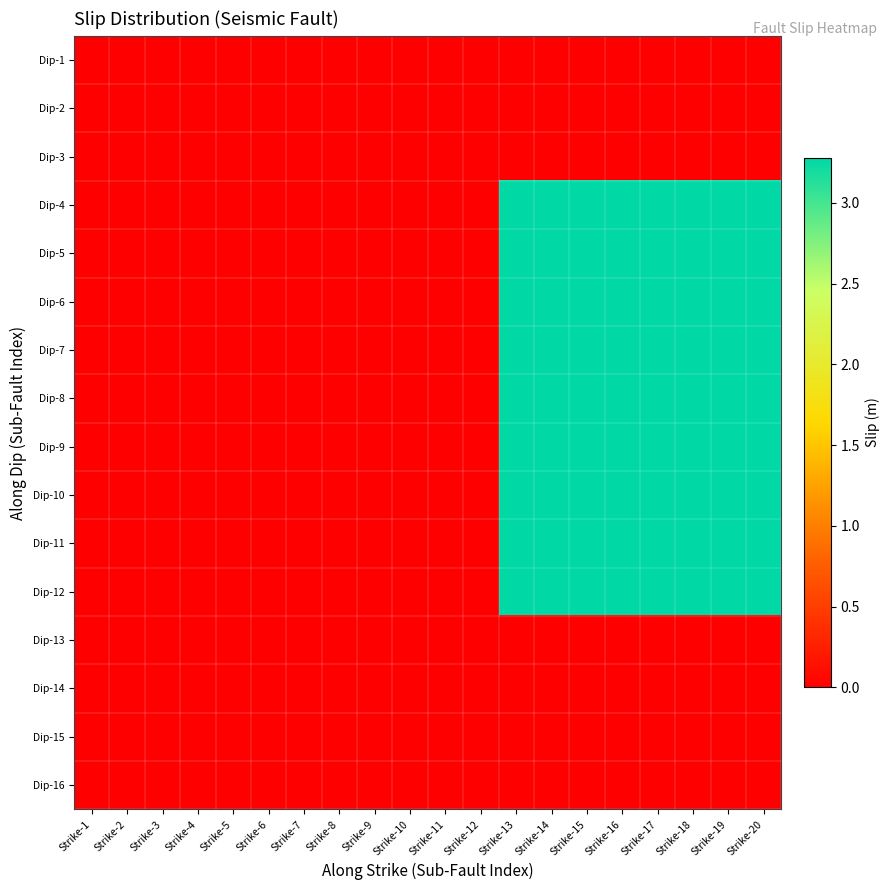

Reading left to right, what are all the values shown in this chart?

Dip-1: Strike-1=0.0	Strike-2=0.0	Strike-3=0.0	Strike-4=0.0	Strike-5=0.0	Strike-6=0.0	Strike-7=0.0	Strike-8=0.0	Strike-9=0.0	Strike-10=0.0	Strike-11=0.0	Strike-12=0.0	Strike-13=0.0	Strike-14=0.0	Strike-15=0.0	Strike-16=0.0	Strike-17=0.0	Strike-18=0.0	Strike-19=0.0	Strike-20=0.0
Dip-2: Strike-1=0.0	Strike-2=0.0	Strike-3=0.0	Strike-4=0.0	Strike-5=0.0	Strike-6=0.0	Strike-7=0.0	Strike-8=0.0	Strike-9=0.0	Strike-10=0.0	Strike-11=0.0	Strike-12=0.0	Strike-13=0.0	Strike-14=0.0	Strike-15=0.0	Strike-16=0.0	Strike-17=0.0	Strike-18=0.0	Strike-19=0.0	Strike-20=0.0
Dip-3: Strike-1=0.0	Strike-2=0.0	Strike-3=0.0	Strike-4=0.0	Strike-5=0.0	Strike-6=0.0	Strike-7=0.0	Strike-8=0.0	Strike-9=0.0	Strike-10=0.0	Strike-11=0.0	Strike-12=0.0	Strike-13=0.0	Strike-14=0.0	Strike-15=0.0	Strike-16=0.0	Strike-17=0.0	Strike-18=0.0	Strike-19=0.0	Strike-20=0.0
Dip-4: Strike-1=0.0	Strike-2=0.0	Strike-3=0.0	Strike-4=0.0	Strike-5=0.0	Strike-6=0.0	Strike-7=0.0	Strike-8=0.0	Strike-9=0.0	Strike-10=0.0	Strike-11=0.0	Strike-12=0.0	Strike-13=3.3	Strike-14=3.3	Strike-15=3.3	Strike-16=3.3	Strike-17=3.3	Strike-18=3.3	Strike-19=3.3	Strike-20=3.3
Dip-5: Strike-1=0.0	Strike-2=0.0	Strike-3=0.0	Strike-4=0.0	Strike-5=0.0	Strike-6=0.0	Strike-7=0.0	Strike-8=0.0	Strike-9=0.0	Strike-10=0.0	Strike-11=0.0	Strike-12=0.0	Strike-13=3.3	Strike-14=3.3	Strike-15=3.3	Strike-16=3.3	Strike-17=3.3	Strike-18=3.3	Strike-19=3.3	Strike-20=3.3
Dip-6: Strike-1=0.0	Strike-2=0.0	Strike-3=0.0	Strike-4=0.0	Strike-5=0.0	Strike-6=0.0	Strike-7=0.0	Strike-8=0.0	Strike-9=0.0	Strike-10=0.0	Strike-11=0.0	Strike-12=0.0	Strike-13=3.3	Strike-14=3.3	Strike-15=3.3	Strike-16=3.3	Strike-17=3.3	Strike-18=3.3	Strike-19=3.3	Strike-20=3.3
Dip-7: Strike-1=0.0	Strike-2=0.0	Strike-3=0.0	Strike-4=0.0	Strike-5=0.0	Strike-6=0.0	Strike-7=0.0	Strike-8=0.0	Strike-9=0.0	Strike-10=0.0	Strike-11=0.0	Strike-12=0.0	Strike-13=3.3	Strike-14=3.3	Strike-15=3.3	Strike-16=3.3	Strike-17=3.3	Strike-18=3.3	Strike-19=3.3	Strike-20=3.3
Dip-8: Strike-1=0.0	Strike-2=0.0	Strike-3=0.0	Strike-4=0.0	Strike-5=0.0	Strike-6=0.0	Strike-7=0.0	Strike-8=0.0	Strike-9=0.0	Strike-10=0.0	Strike-11=0.0	Strike-12=0.0	Strike-13=3.3	Strike-14=3.3	Strike-15=3.3	Strike-16=3.3	Strike-17=3.3	Strike-18=3.3	Strike-19=3.3	Strike-20=3.3
Dip-9: Strike-1=0.0	Strike-2=0.0	Strike-3=0.0	Strike-4=0.0	Strike-5=0.0	Strike-6=0.0	Strike-7=0.0	Strike-8=0.0	Strike-9=0.0	Strike-10=0.0	Strike-11=0.0	Strike-12=0.0	Strike-13=3.3	Strike-14=3.3	Strike-15=3.3	Strike-16=3.3	Strike-17=3.3	Strike-18=3.3	Strike-19=3.3	Strike-20=3.3
Dip-10: Strike-1=0.0	Strike-2=0.0	Strike-3=0.0	Strike-4=0.0	Strike-5=0.0	Strike-6=0.0	Strike-7=0.0	Strike-8=0.0	Strike-9=0.0	Strike-10=0.0	Strike-11=0.0	Strike-12=0.0	Strike-13=3.3	Strike-14=3.3	Strike-15=3.3	Strike-16=3.3	Strike-17=3.3	Strike-18=3.3	Strike-19=3.3	Strike-20=3.3
Dip-11: Strike-1=0.0	Strike-2=0.0	Strike-3=0.0	Strike-4=0.0	Strike-5=0.0	Strike-6=0.0	Strike-7=0.0	Strike-8=0.0	Strike-9=0.0	Strike-10=0.0	Strike-11=0.0	Strike-12=0.0	Strike-13=3.3	Strike-14=3.3	Strike-15=3.3	Strike-16=3.3	Strike-17=3.3	Strike-18=3.3	Strike-19=3.3	Strike-20=3.3
Dip-12: Strike-1=0.0	Strike-2=0.0	Strike-3=0.0	Strike-4=0.0	Strike-5=0.0	Strike-6=0.0	Strike-7=0.0	Strike-8=0.0	Strike-9=0.0	Strike-10=0.0	Strike-11=0.0	Strike-12=0.0	Strike-13=3.3	Strike-14=3.3	Strike-15=3.3	Strike-16=3.3	Strike-17=3.3	Strike-18=3.3	Strike-19=3.3	Strike-20=3.3
Dip-13: Strike-1=0.0	Strike-2=0.0	Strike-3=0.0	Strike-4=0.0	Strike-5=0.0	Strike-6=0.0	Strike-7=0.0	Strike-8=0.0	Strike-9=0.0	Strike-10=0.0	Strike-11=0.0	Strike-12=0.0	Strike-13=0.0	Strike-14=0.0	Strike-15=0.0	Strike-16=0.0	Strike-17=0.0	Strike-18=0.0	Strike-19=0.0	Strike-20=0.0
Dip-14: Strike-1=0.0	Strike-2=0.0	Strike-3=0.0	Strike-4=0.0	Strike-5=0.0	Strike-6=0.0	Strike-7=0.0	Strike-8=0.0	Strike-9=0.0	Strike-10=0.0	Strike-11=0.0	Strike-12=0.0	Strike-13=0.0	Strike-14=0.0	Strike-15=0.0	Strike-16=0.0	Strike-17=0.0	Strike-18=0.0	Strike-19=0.0	Strike-20=0.0
Dip-15: Strike-1=0.0	Strike-2=0.0	Strike-3=0.0	Strike-4=0.0	Strike-5=0.0	Strike-6=0.0	Strike-7=0.0	Strike-8=0.0	Strike-9=0.0	Strike-10=0.0	Strike-11=0.0	Strike-12=0.0	Strike-13=0.0	Strike-14=0.0	Strike-15=0.0	Strike-16=0.0	Strike-17=0.0	Strike-18=0.0	Strike-19=0.0	Strike-20=0.0
Dip-16: Strike-1=0.0	Strike-2=0.0	Strike-3=0.0	Strike-4=0.0	Strike-5=0.0	Strike-6=0.0	Strike-7=0.0	Strike-8=0.0	Strike-9=0.0	Strike-10=0.0	Strike-11=0.0	Strike-12=0.0	Strike-13=0.0	Strike-14=0.0	Strike-15=0.0	Strike-16=0.0	Strike-17=0.0	Strike-18=0.0	Strike-19=0.0	Strike-20=0.0